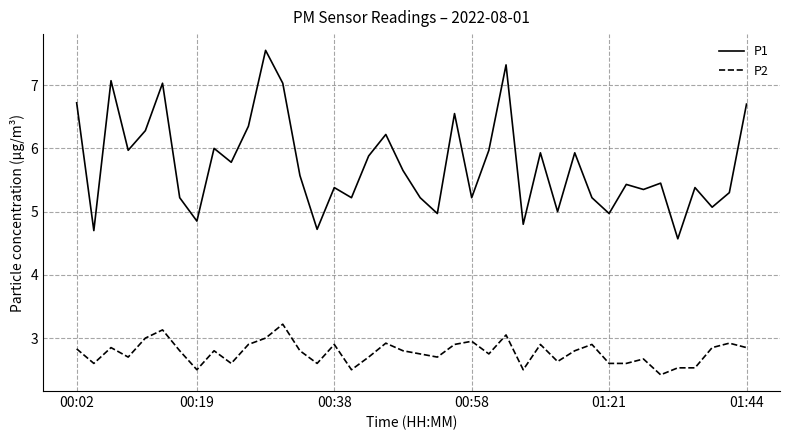

Does the chart have visible grid lines?

Yes